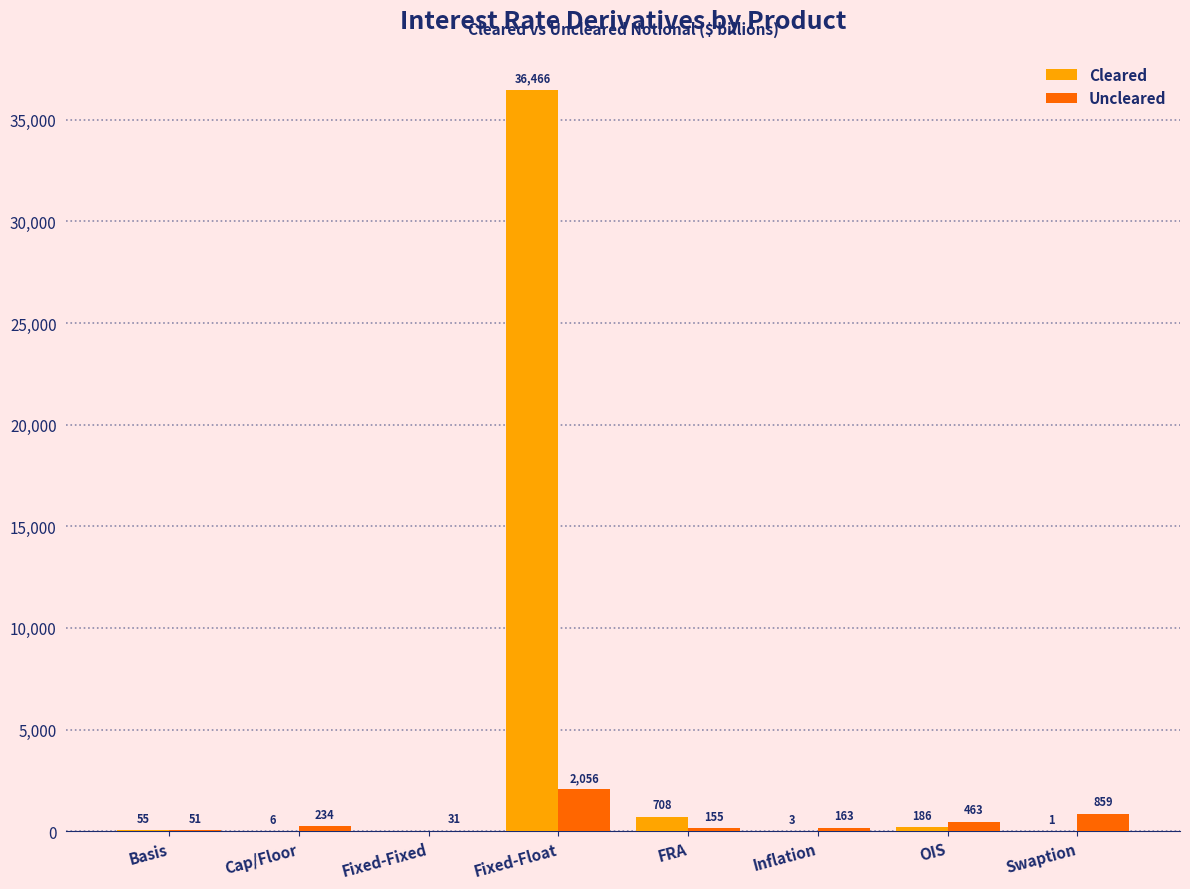

Where is Uncleared nearest to the value 1043?

Swaption